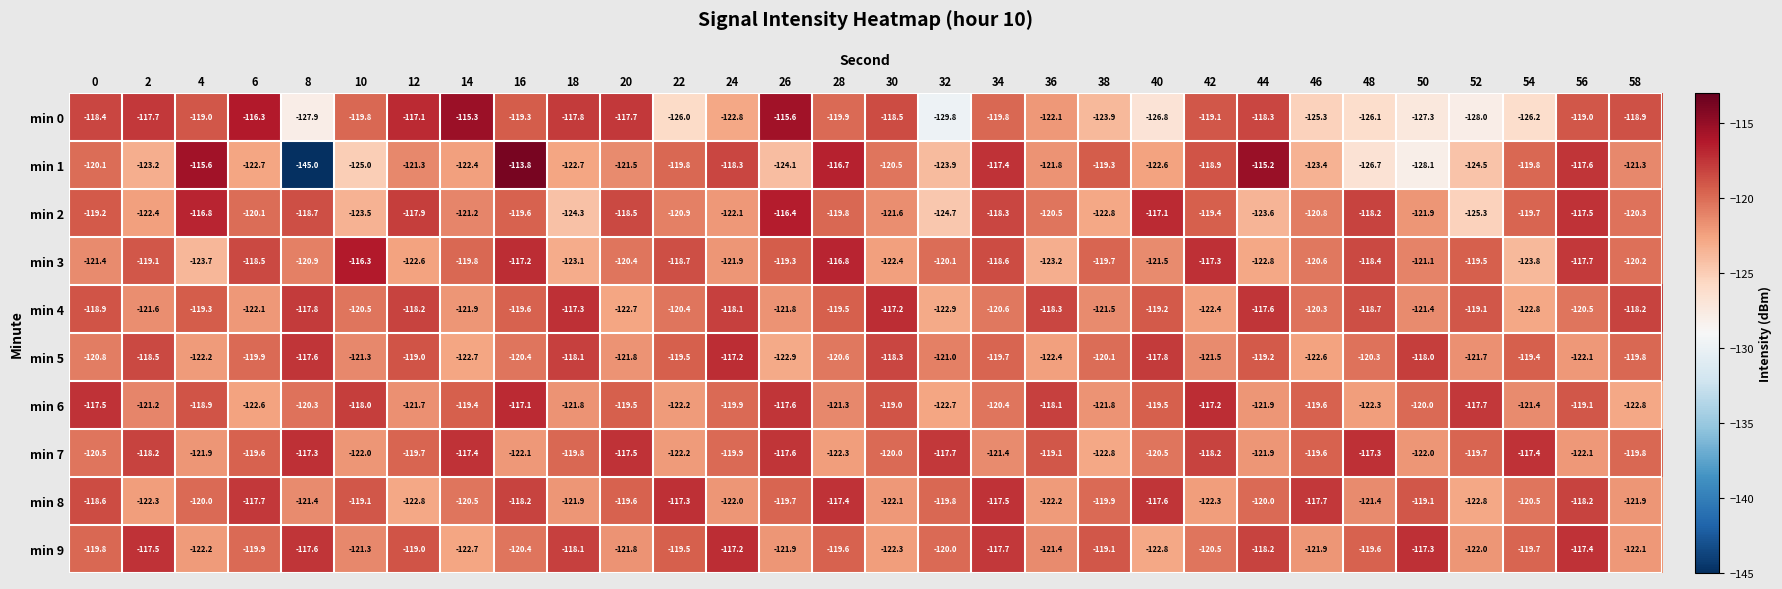

Rank the series at 32 from highest to lowest value.

min 7, min 8, min 9, min 3, min 5, min 6, min 4, min 1, min 2, min 0